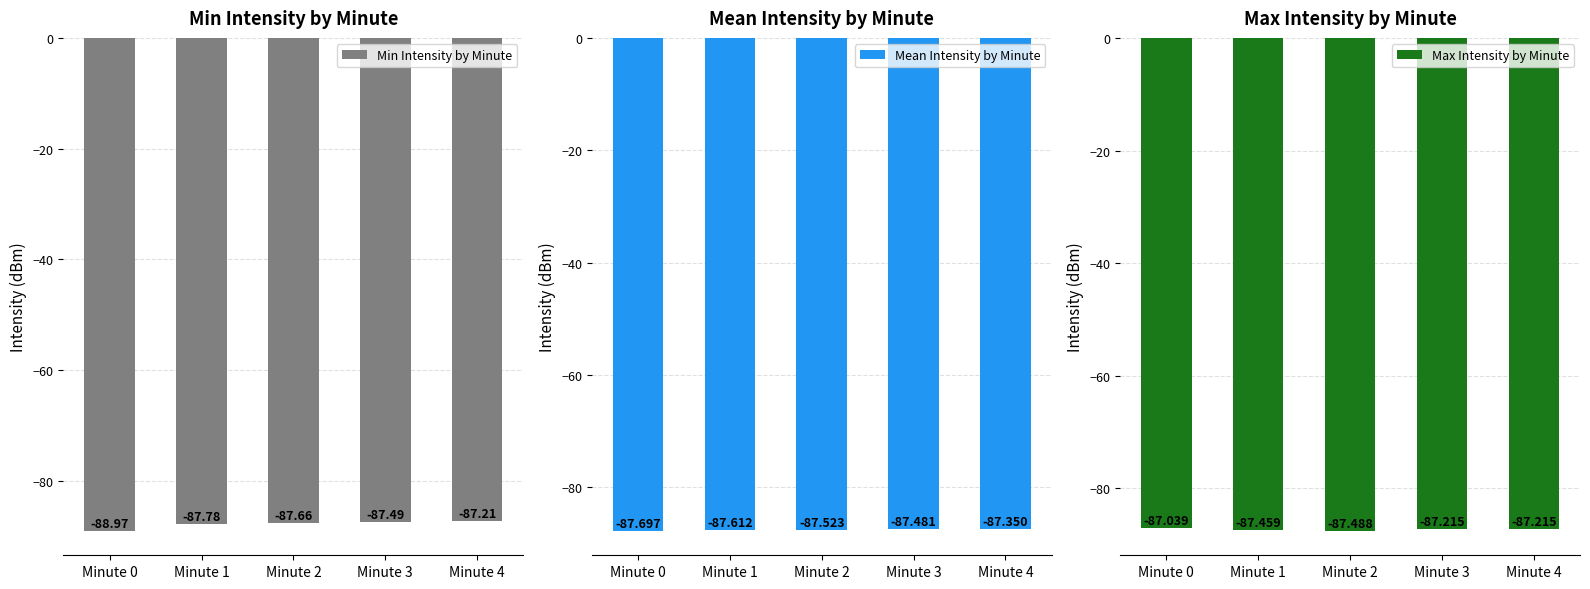

What is the sum of the Min Intensity by Minute values at Minute 2 and Minute 4?

-174.9